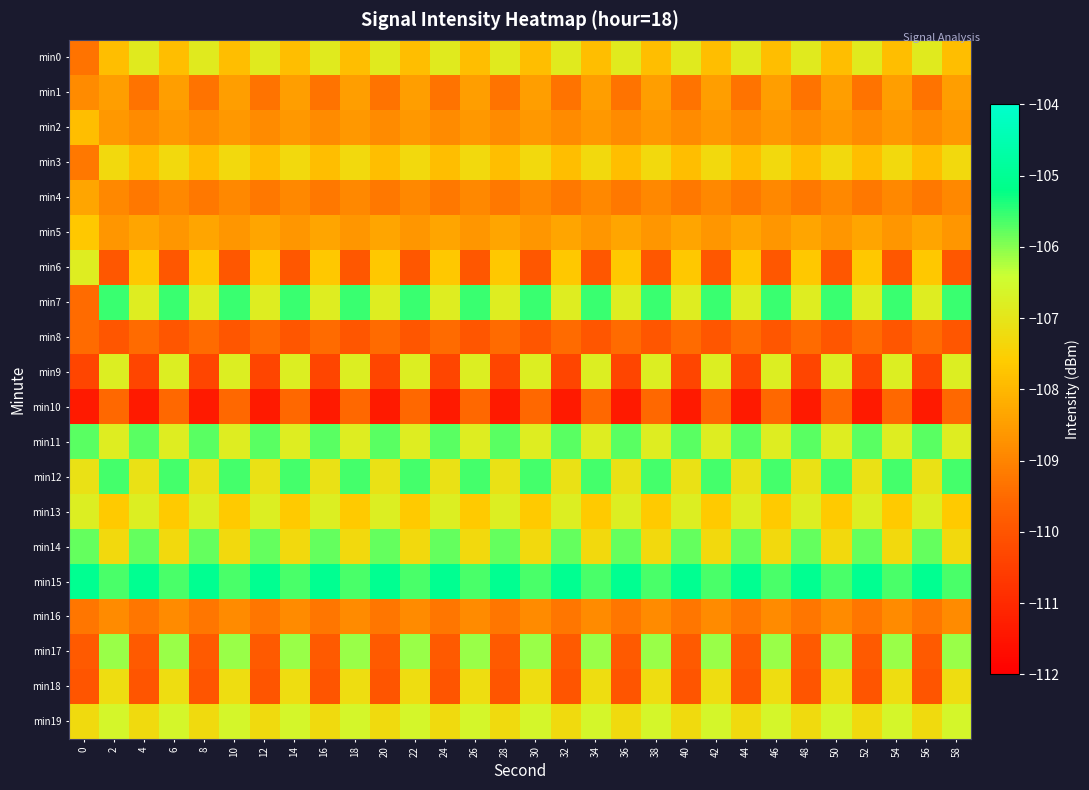

Which series has the widest spread of values?

min7